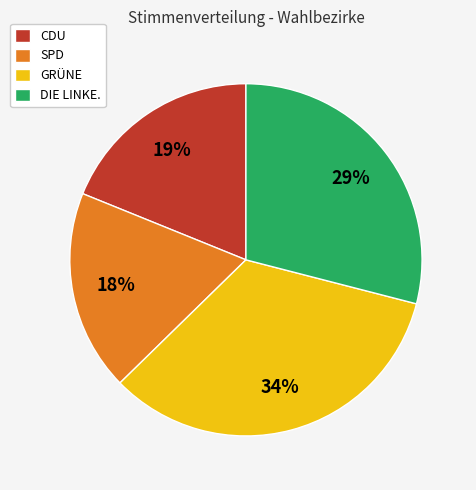

To the nearest percent, what is the average slice percentage?

25%